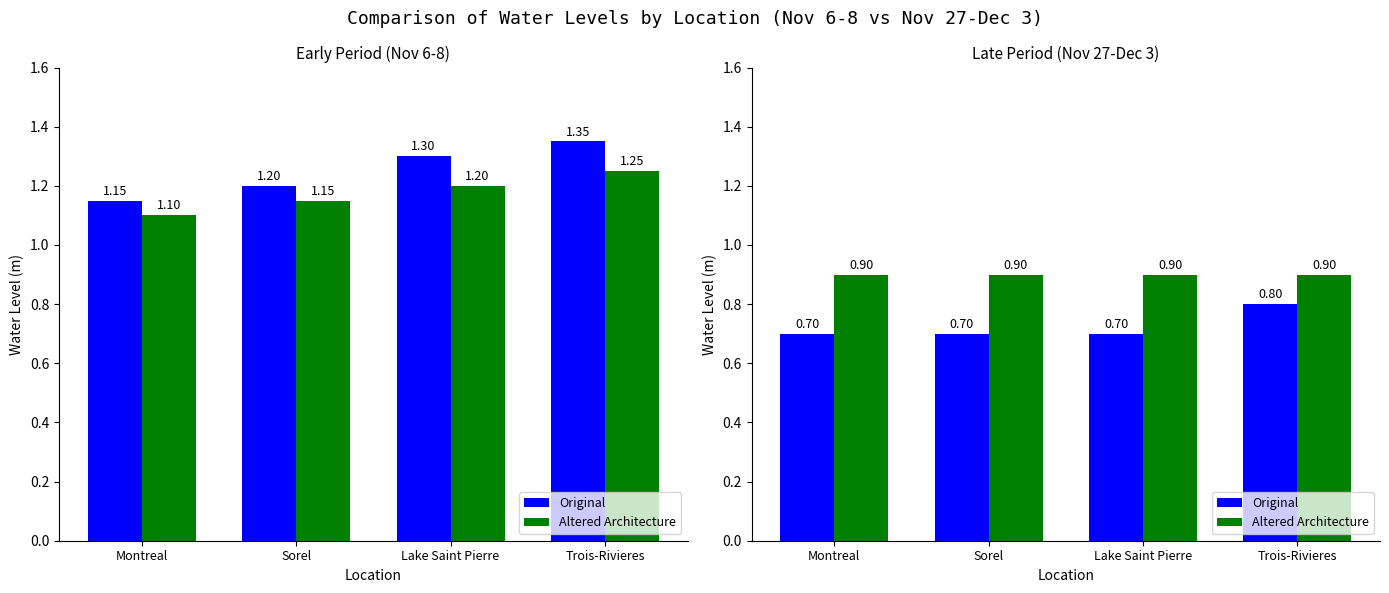

The Original series shows 1.0 at Montreal. True or false?

False